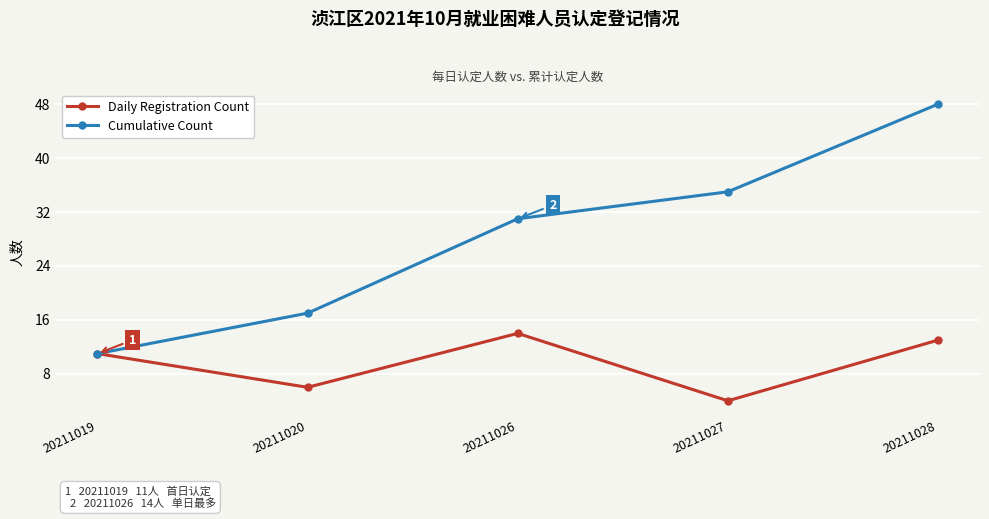

Which series changed the most between 20211019 and 20211027?

Cumulative Count